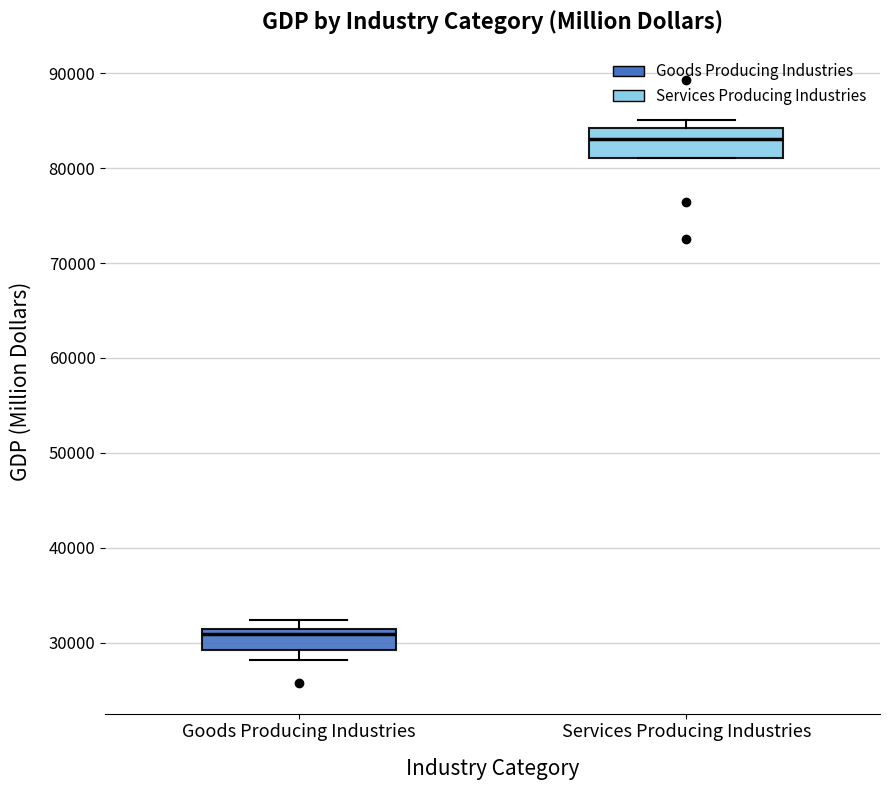

Reading left to right, transcribe this box plot: for each box, give where its median line is, the range the box spans, and where its two whiskers end, as read against the y-axis. The values are not printed on the chart, so give them approximately, as read against the axis.

Goods Producing Industries: median 31000 (just below the box's upper edge), box 29000 to 31000, whiskers 28000 to 32000
Services Producing Industries: median 83000, box 81000 to 84000, whiskers 81000 to 85000